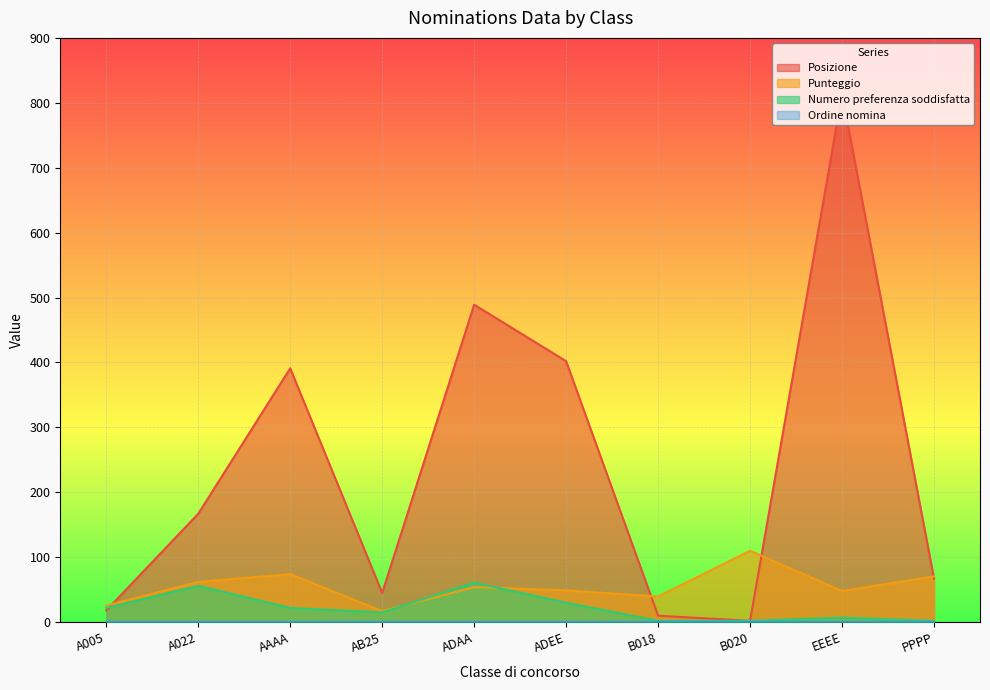

Which category has the highest value across all series?

EEEE